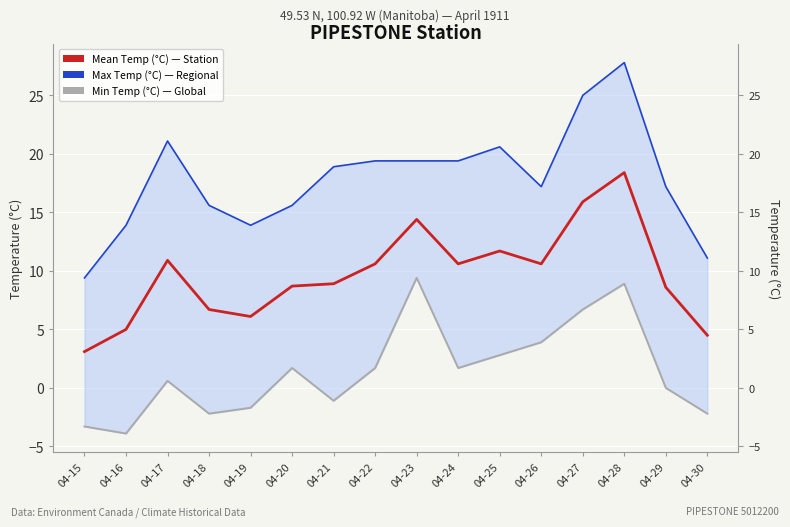

Reading left to right, what are all the values shown in this chart?

Max Temp (°C): 04-15=9.4	04-16=13.9	04-17=21.1	04-18=15.6	04-19=13.9	04-20=15.6	04-21=18.9	04-22=19.4	04-23=19.4	04-24=19.4	04-25=20.6	04-26=17.2	04-27=25.0	04-28=27.8	04-29=17.2	04-30=11.1
Min Temp (°C): 04-15=-3.3	04-16=-3.9	04-17=0.6	04-18=-2.2	04-19=-1.7	04-20=1.7	04-21=-1.1	04-22=1.7	04-23=9.4	04-24=1.7	04-25=2.8	04-26=3.9	04-27=6.7	04-28=8.9	04-29=0.0	04-30=-2.2
Mean Temp (°C): 04-15=3.1	04-16=5.0	04-17=10.9	04-18=6.7	04-19=6.1	04-20=8.7	04-21=8.9	04-22=10.6	04-23=14.4	04-24=10.6	04-25=11.7	04-26=10.6	04-27=15.9	04-28=18.4	04-29=8.6	04-30=4.5